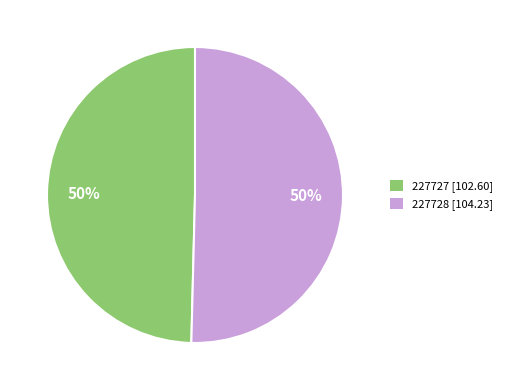

How many segments does this pie chart have?

2